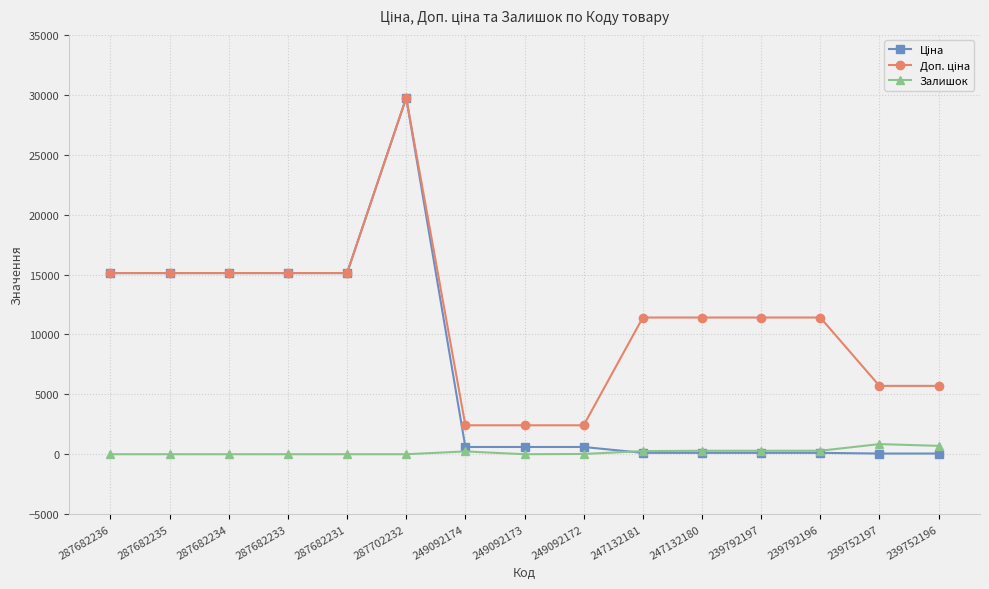

What is the sum of the Залишок values at 287702232 and 249092172?

21.0